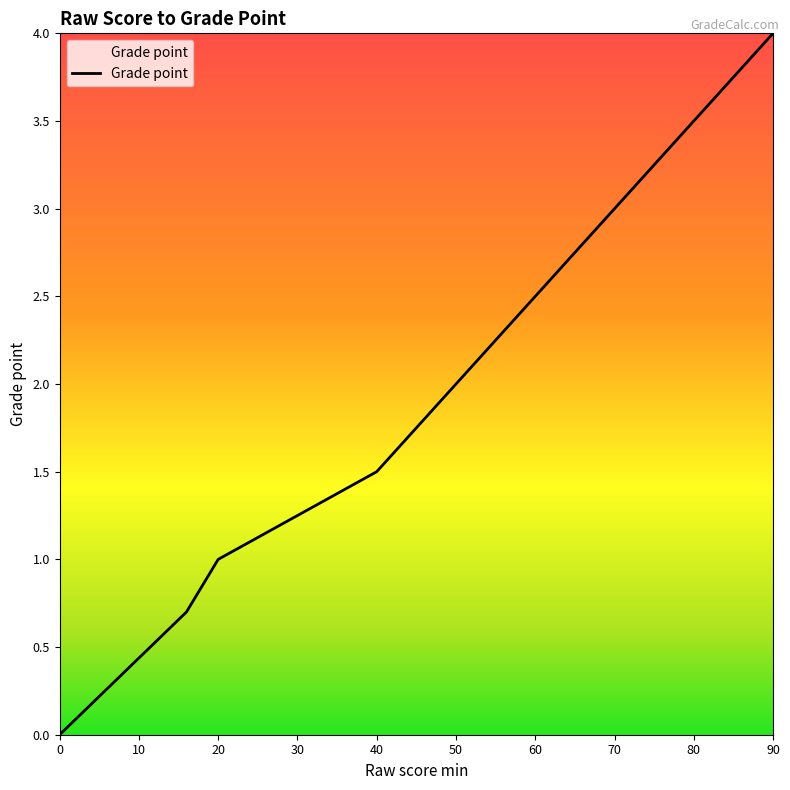

What is the maximum value shown in the chart?

4.0